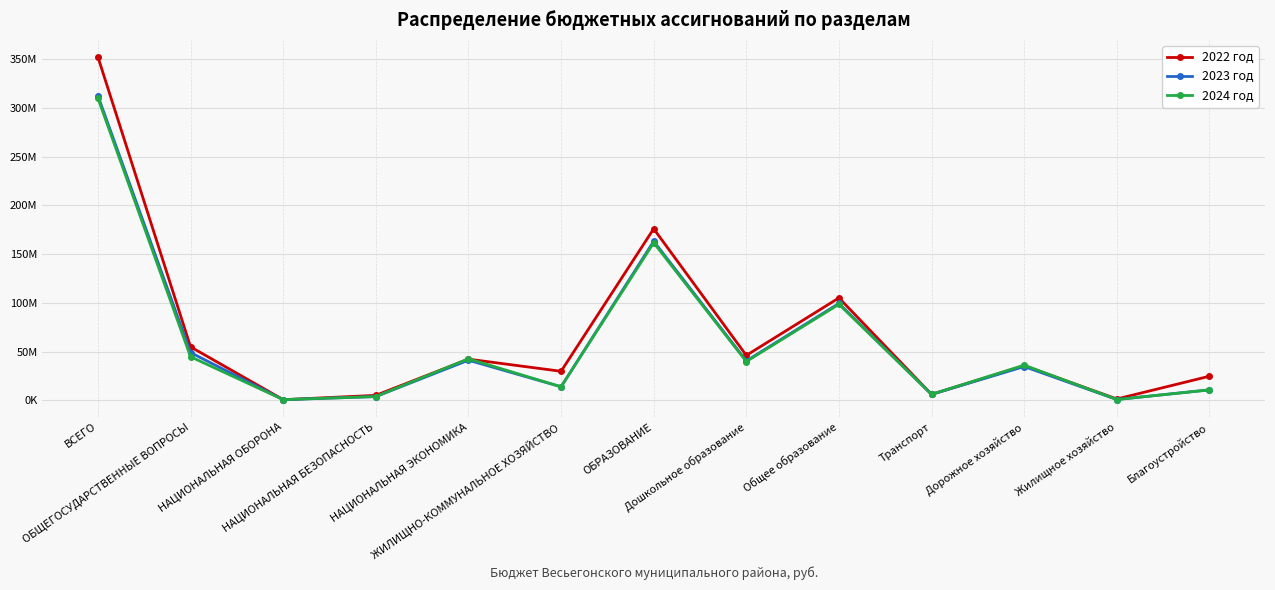

Between Общее образование and Дорожное хозяйство, which series saw the biggest shift?

2022 год